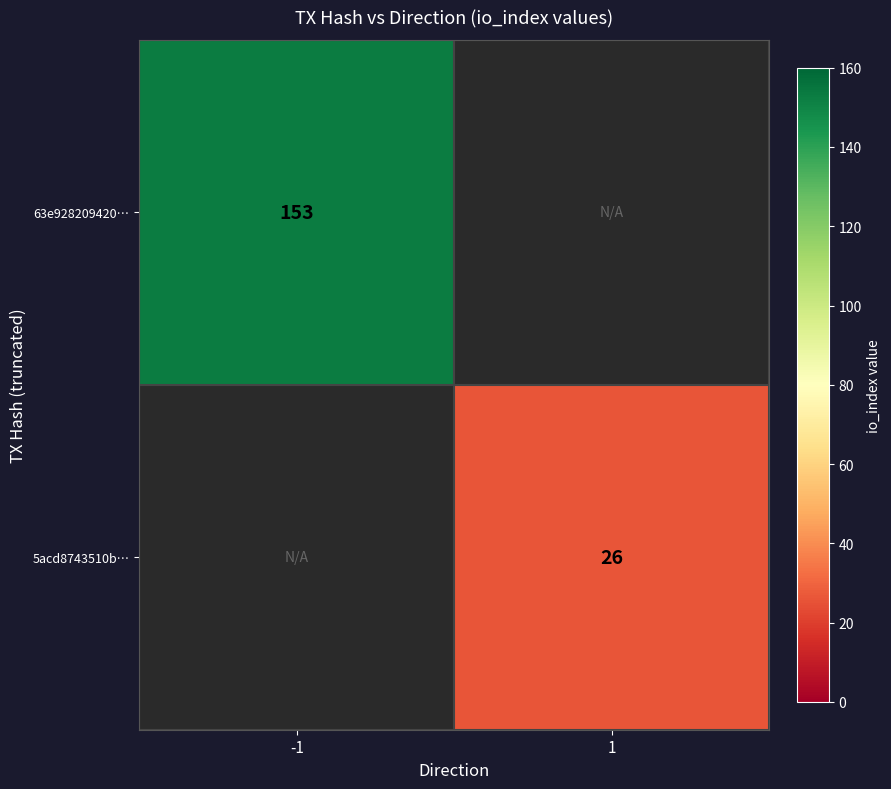

Is it true that 5acd8743510b… equals 40 at 1?

False